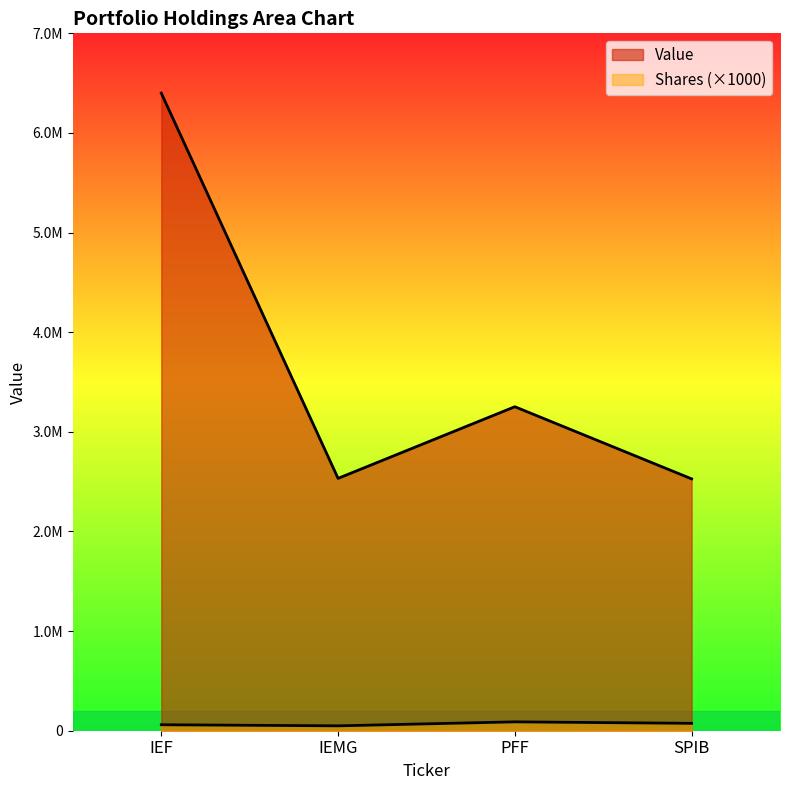

What is the label of the 4th point from the left?

SPIB